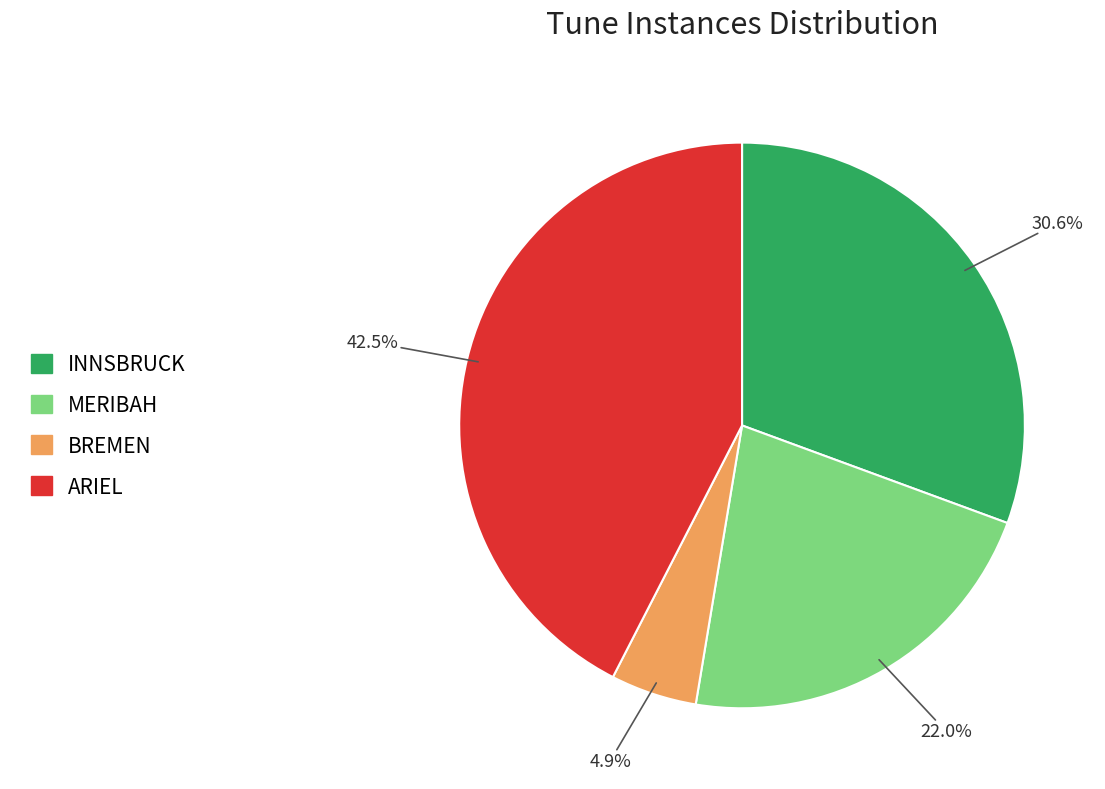

Which slice is the smallest?

BREMEN